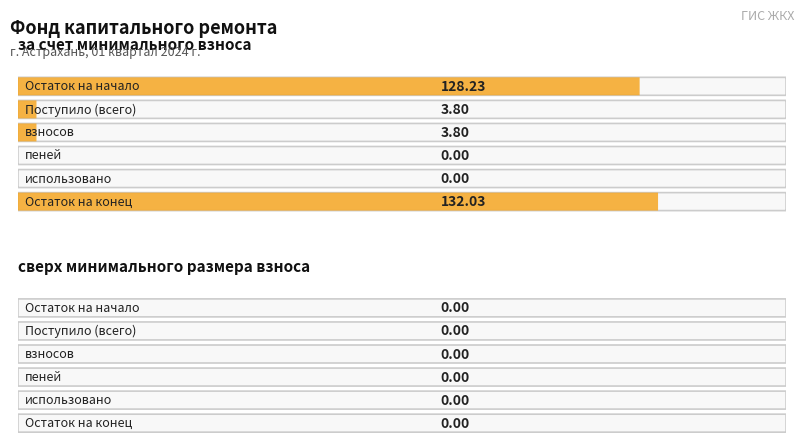

At which label is сверх минимального размера взноса closest to 0?

Остаток на начало